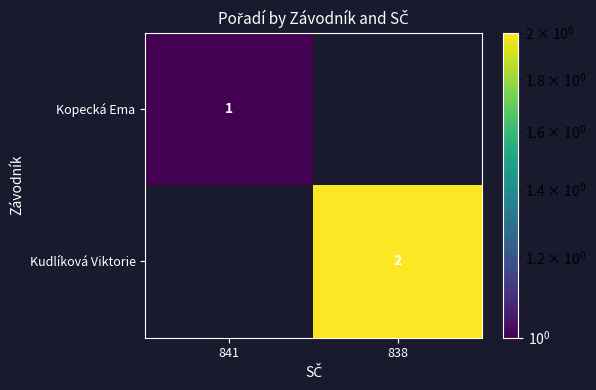

The Kudlíková Viktorie series shows 2 at 838. True or false?

True